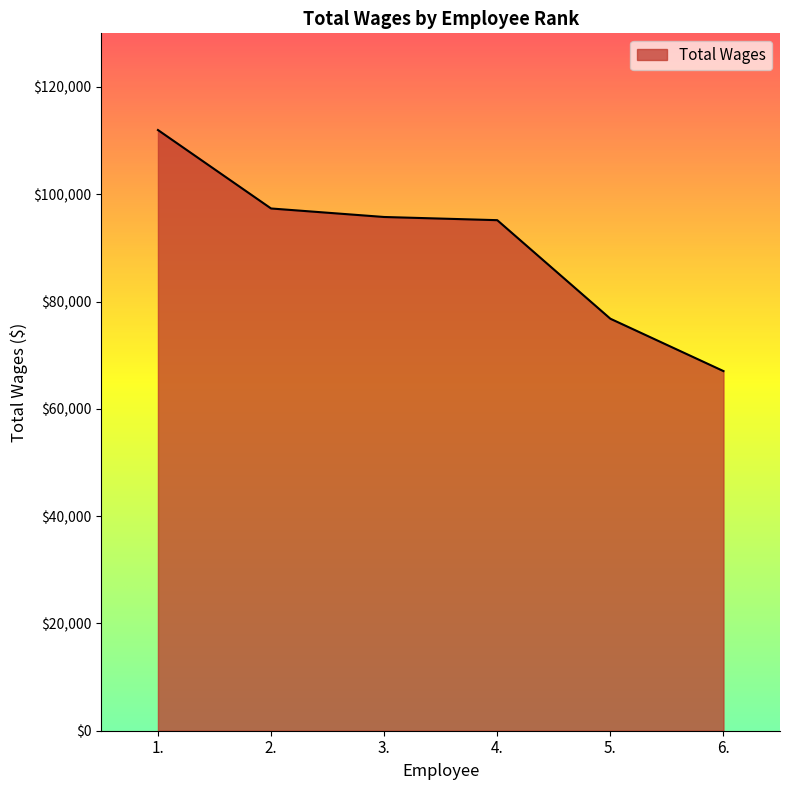

What is the approximate value at 3.?

95765